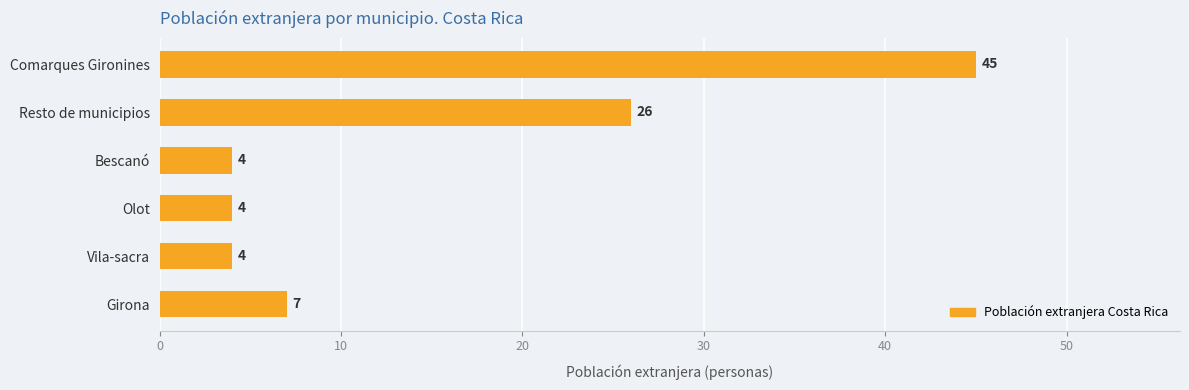

Reading bottom to top, extract all data points from this chart.

7	4	4	4	26	45